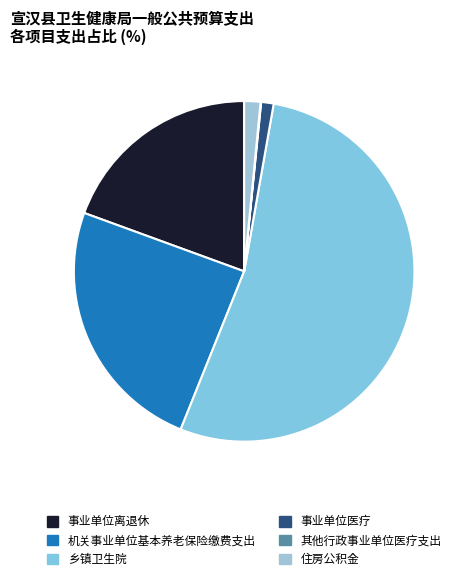

Count the number of slices in the pie.

6